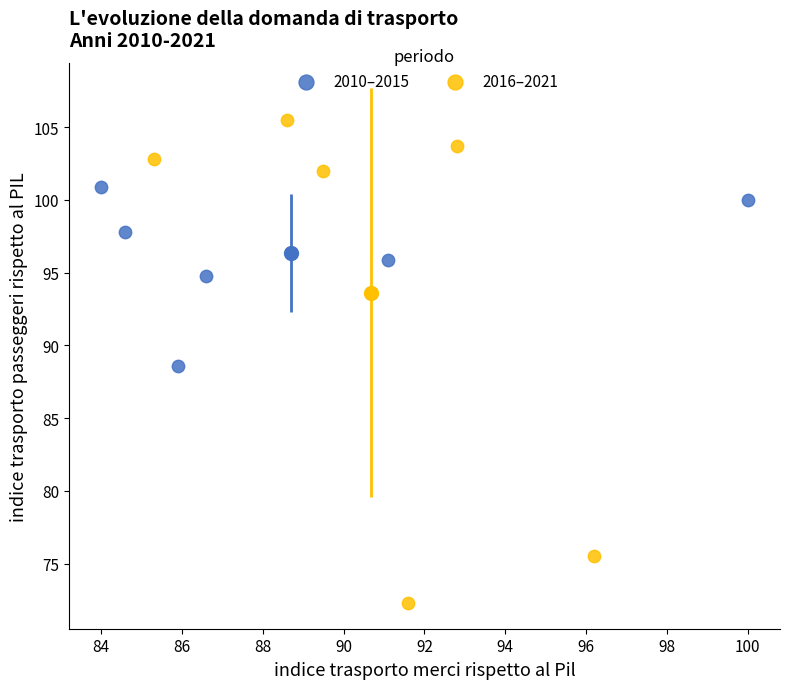

What are all the series names shown in the legend?

2010–2015, 2016–2021